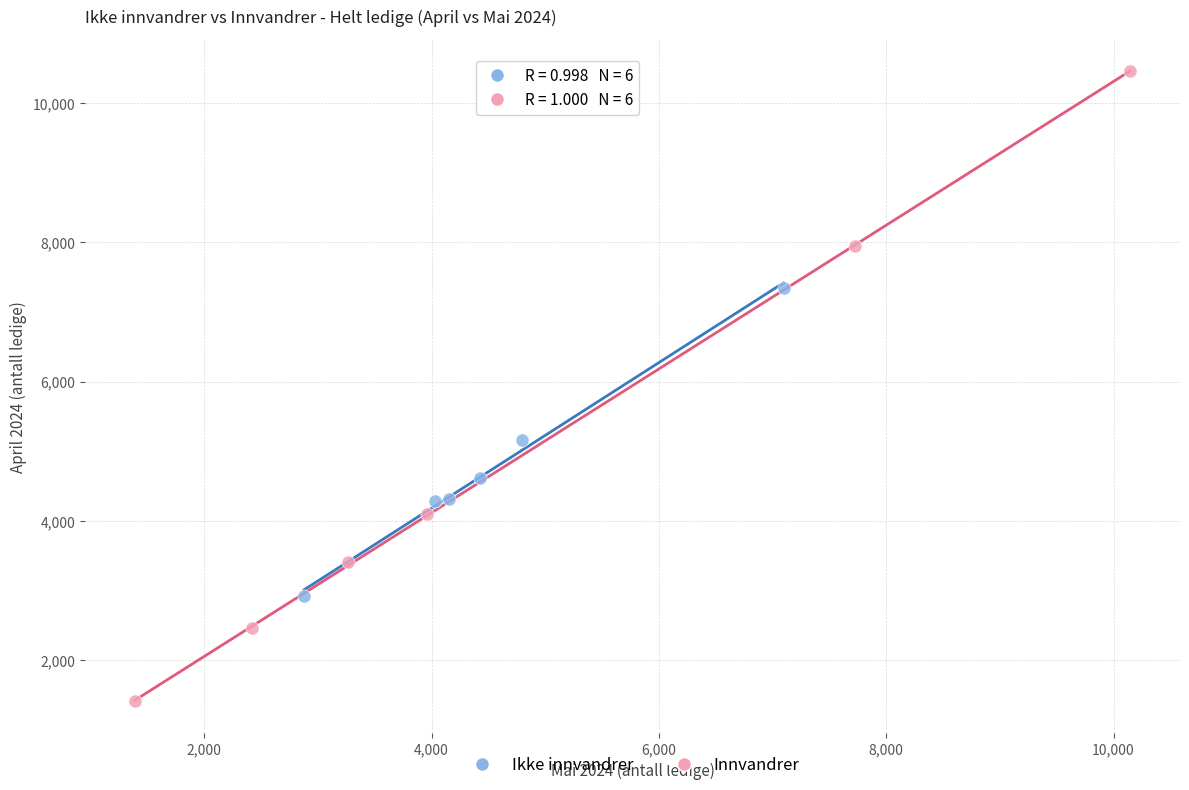

Which series has the largest Y range (max minus min)?

Innvandrer